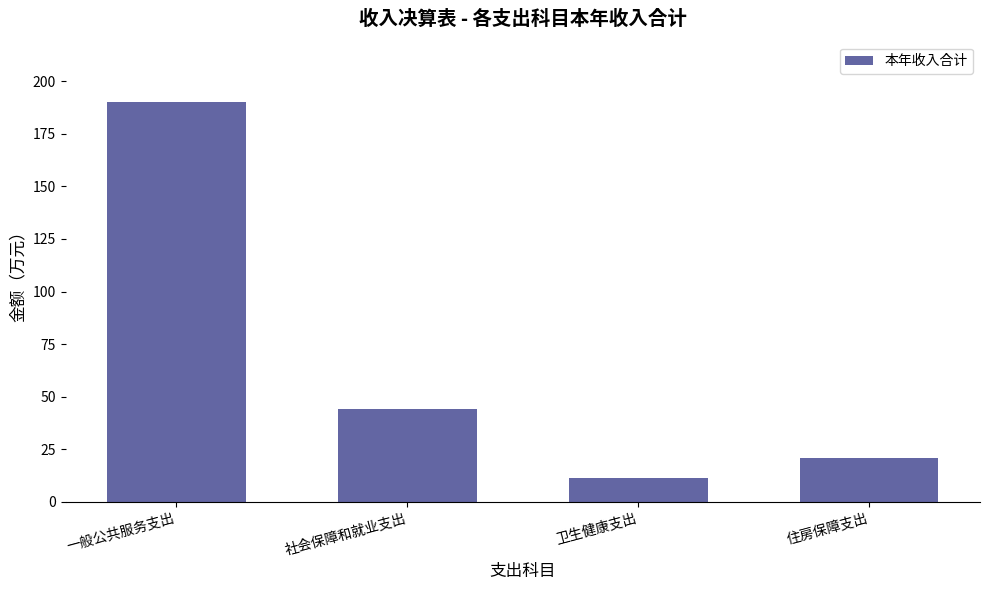

What position from the right is 社会保障和就业支出?

3